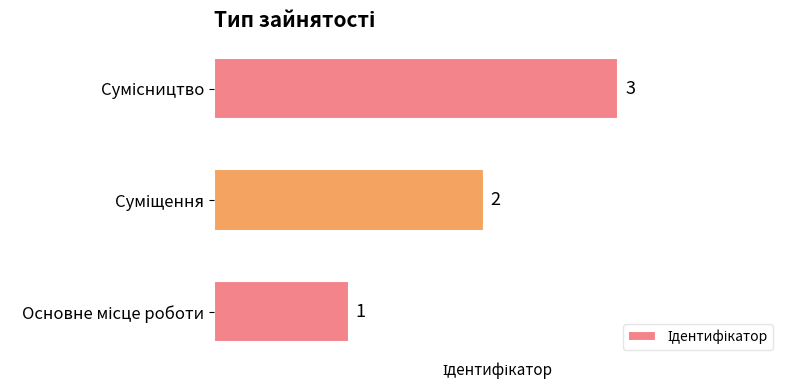

How many data points are less than 2?

1